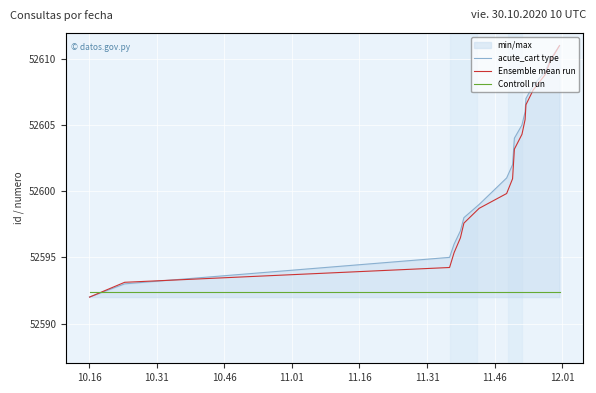

After their last crossing, which series has the higher values: Controll run or acute_cart type?

acute_cart type